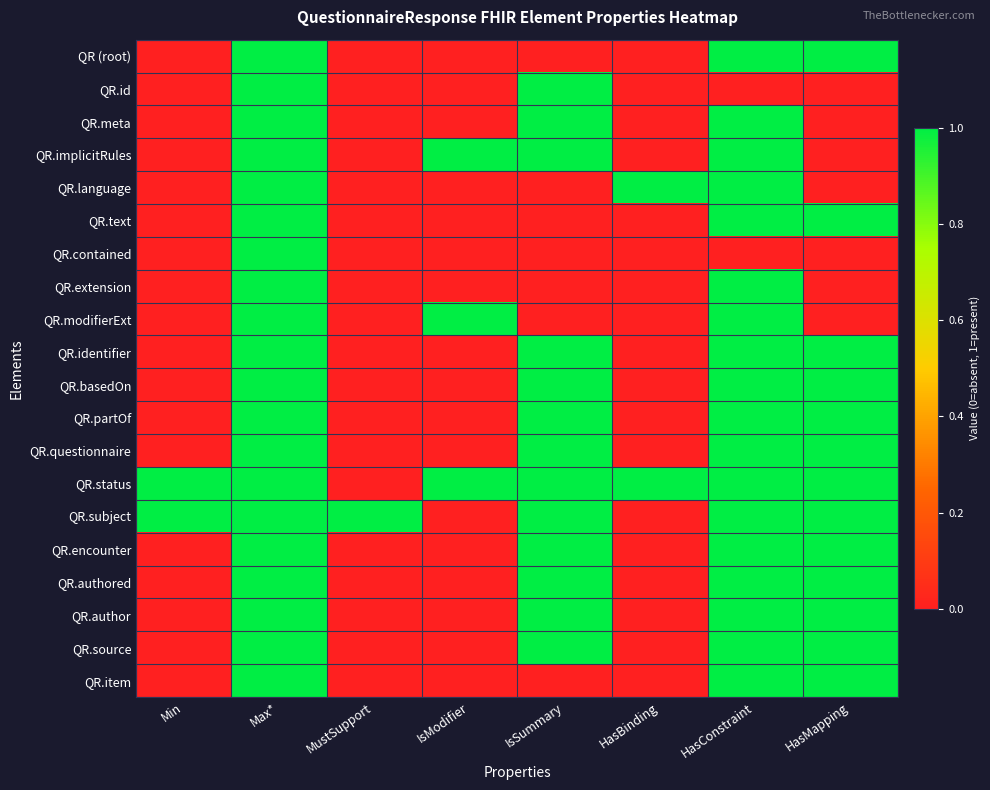

Which series has the largest total across all categories?

QR.status